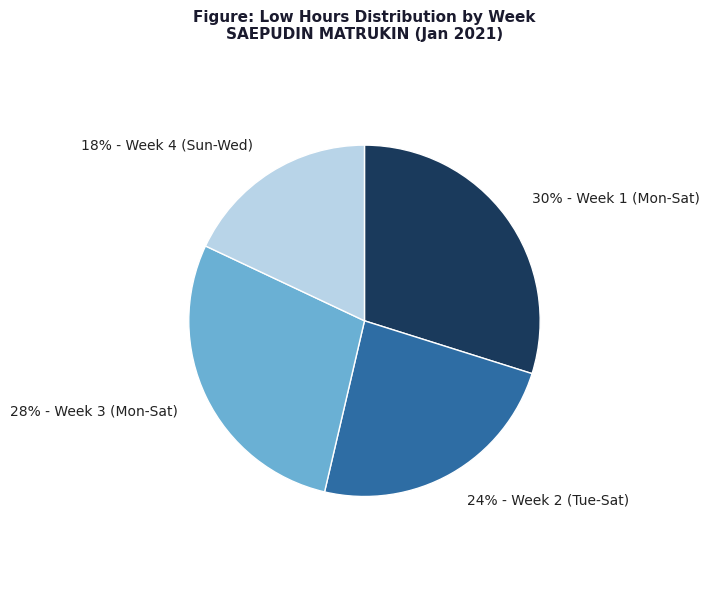

To the nearest percent, what is the average slice percentage?

25%